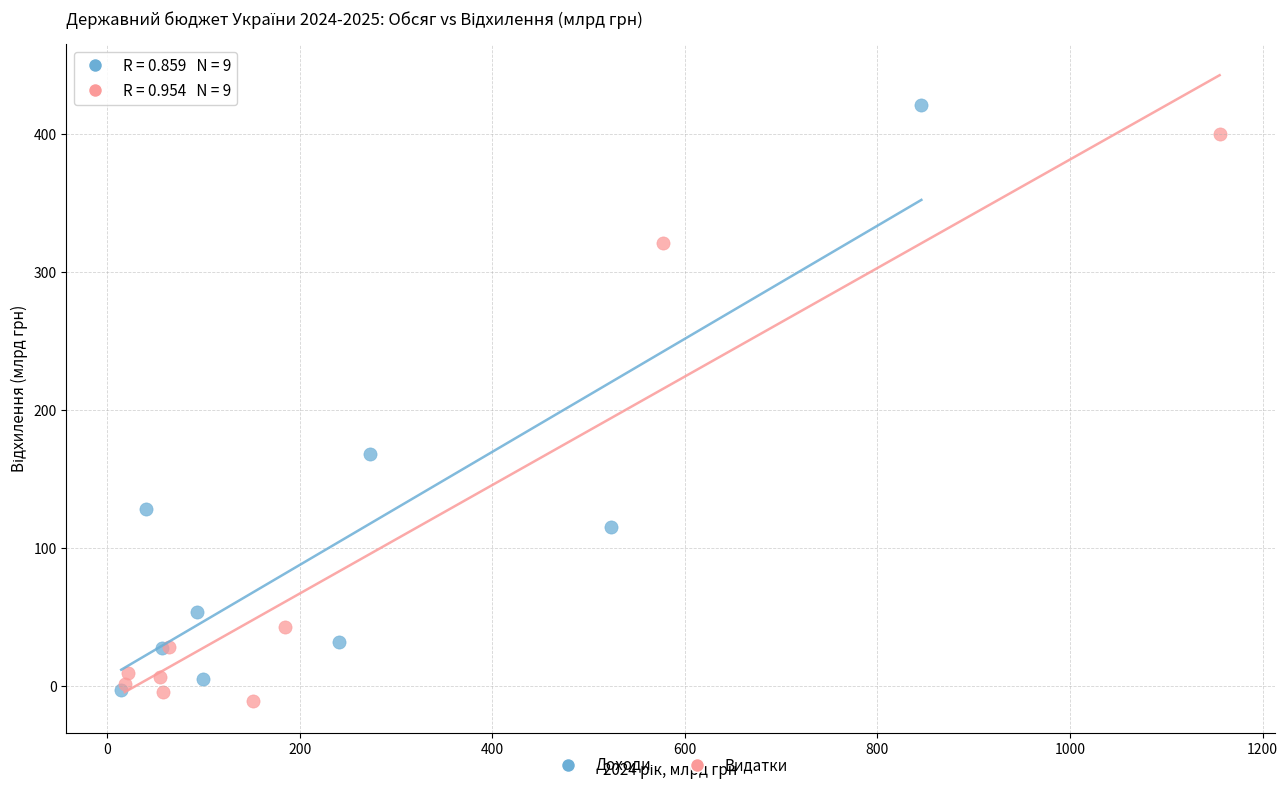

Which series reaches the maximum Y coordinate?

Доходи